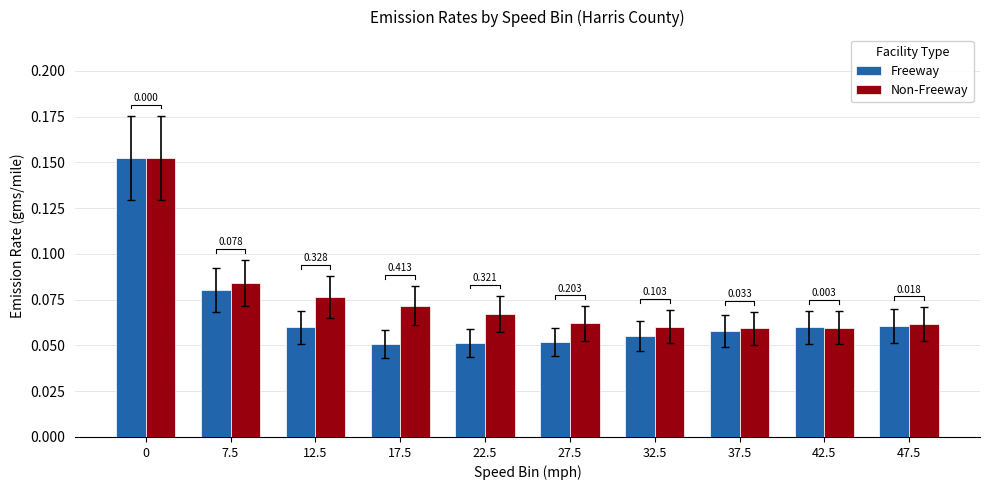

What is the approximate value of Freeway at 7.5?

0.1